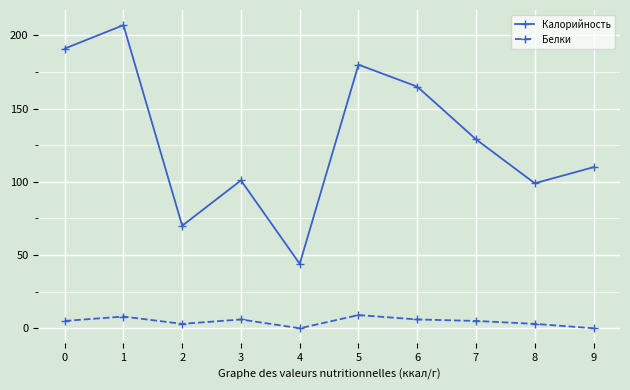

What is the average value of the Калорийность series?

130